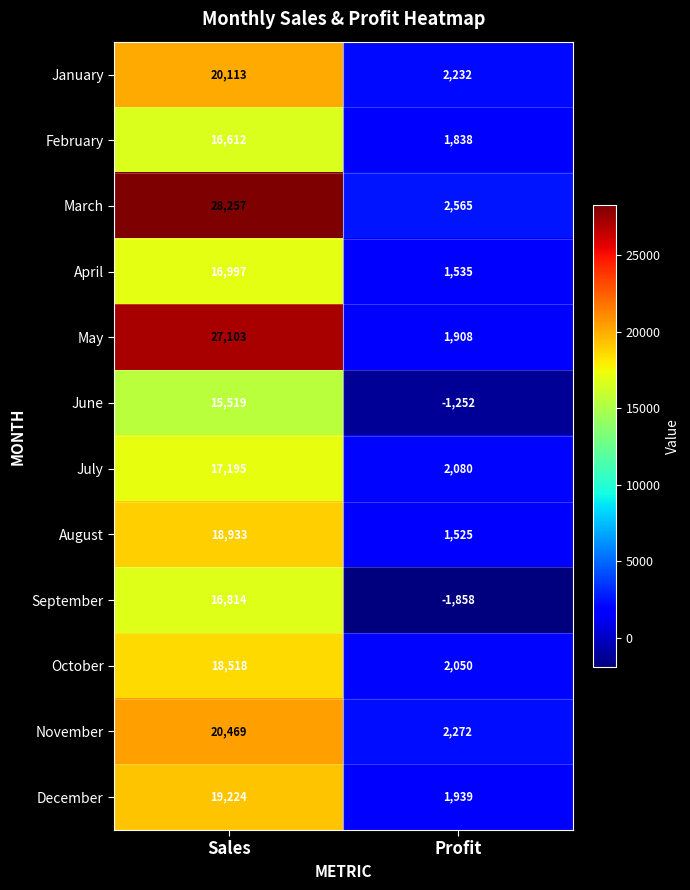

At which category is the sum across all series the highest?

Sales